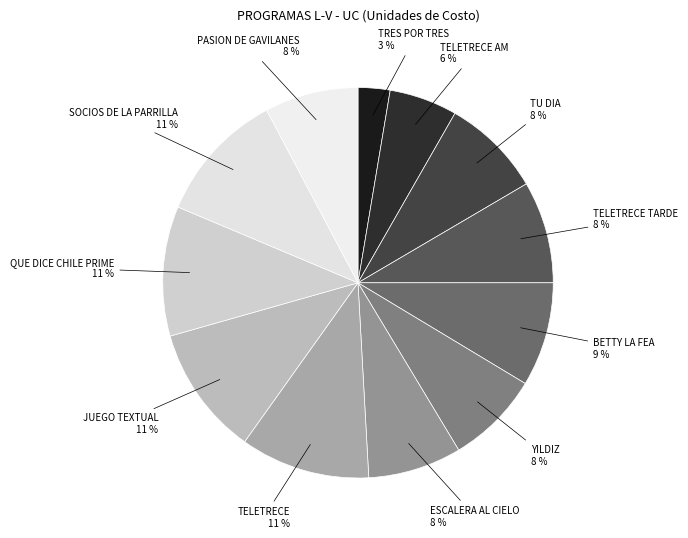

Does any single category account for the majority?

No